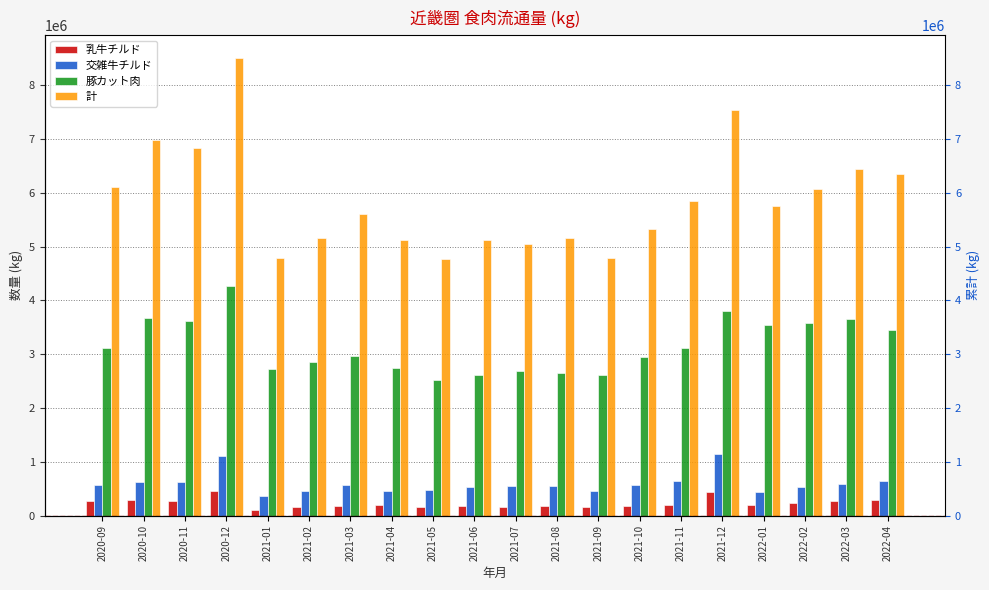

Reading left to right, what are all the values shown in this chart?

乳牛チルド: 272604	283141	278458	455484	109250	163301	181615	195825	158230	169386	163405	182999	154931	177713	197014	443002	193419	230471	280451	291377
交雑牛チルド: 564460	631923	632121	1109147	360933	460473	564237	460058	475404	538813	548934	558923	465719	573843	651370	1141949	430028	524259	584439	639100
豚カット肉: 3111673	3681022	3618753	4265732	2719984	2859990	2961638	2740419	2514829	2610349	2683894	2659158	2621735	2944246	3112877	3807079	3549200	3579775	3652741	3450424
計: 6103260	6971737	6827470	8503633	4791149	5161547	5604367	5116054	4761050	5130262	5054290	5163204	4794106	5325810	5847680	7531359	5745616	6067807	6441461	6350124